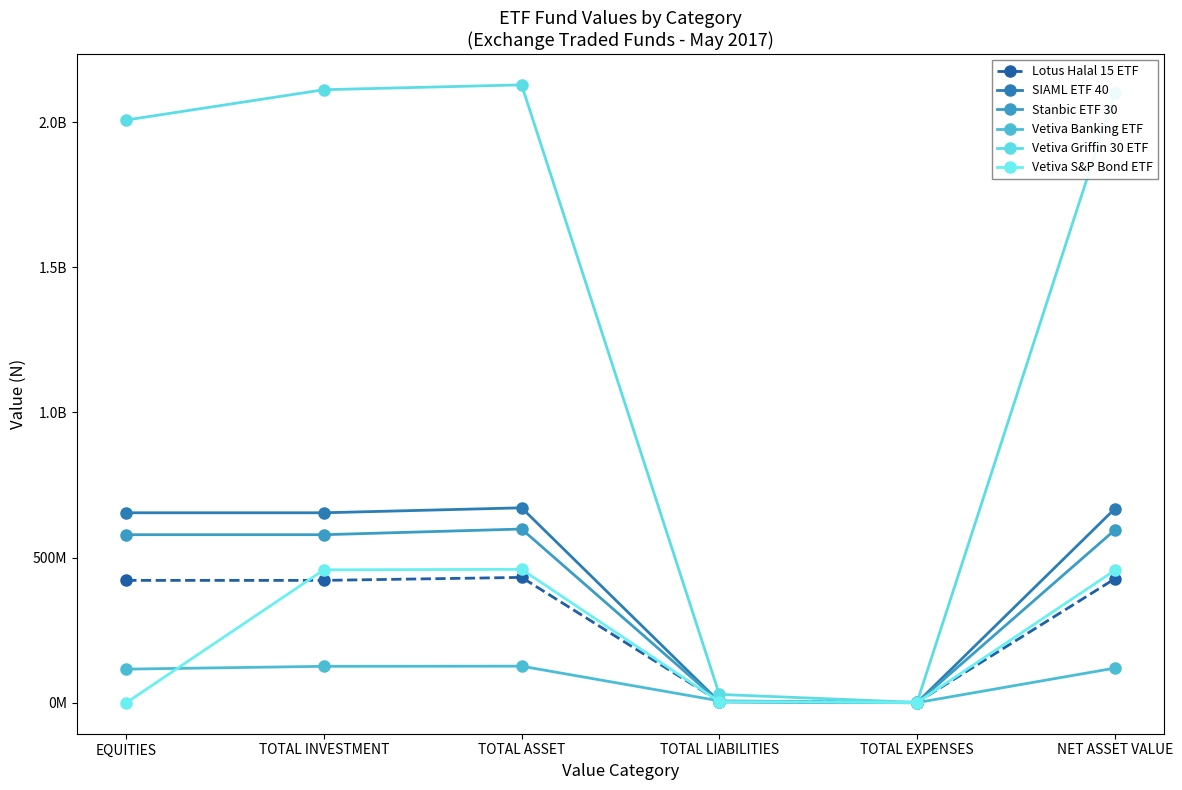

Is the value of Vetiva Banking ETF at TOTAL EXPENSES greater than the value of Stanbic ETF 30 at TOTAL EXPENSES?

Yes